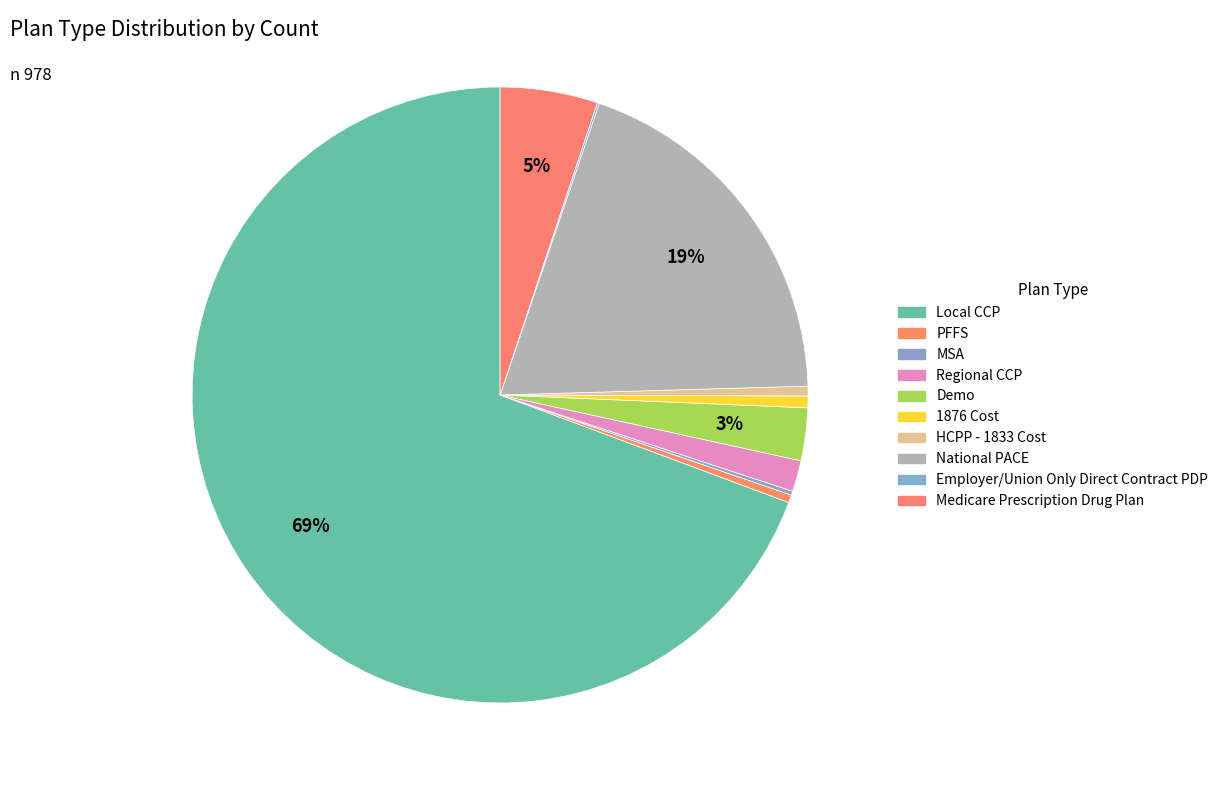

Rank the categories by value from lowest to highest.

Employer/Union Only Direct Contract PDP, MSA, PFFS, HCPP - 1833 Cost, 1876 Cost, Regional CCP, Demo, Medicare Prescription Drug Plan, National PACE, Local CCP